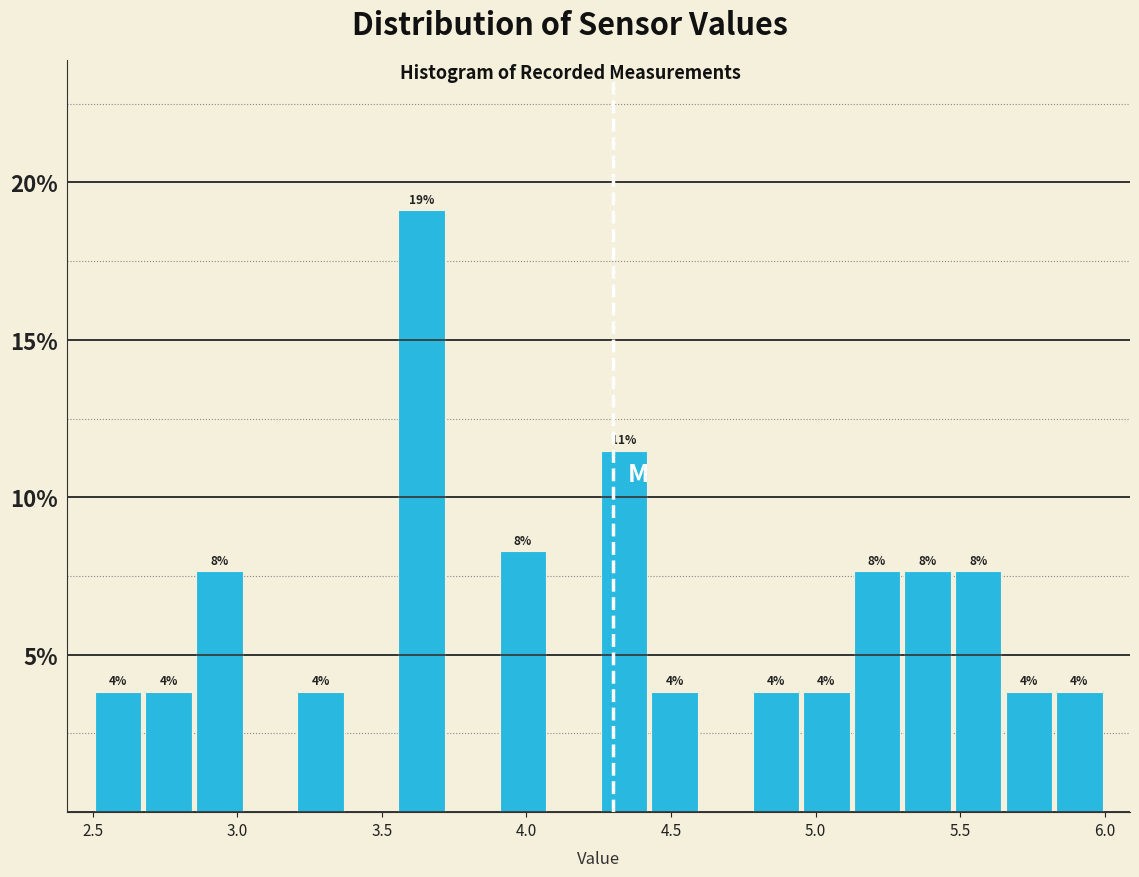

Around what value on the x-axis is the tallest bar? Give the approximate position of its centre, as read against the axis.

3.65